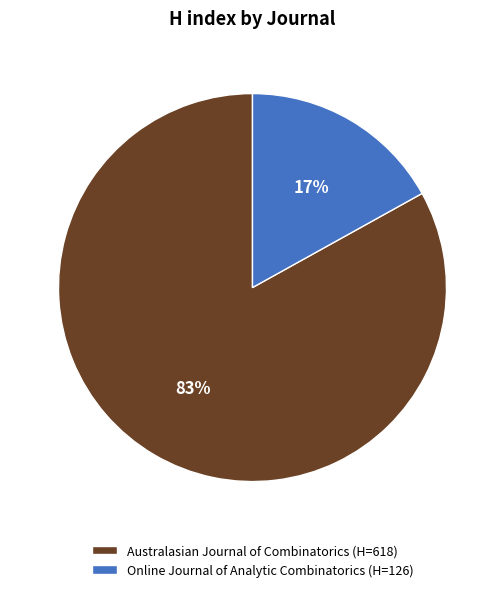

To the nearest percent, what percentage of the pie is Online Journal of Analytic Combinatorics?

17%